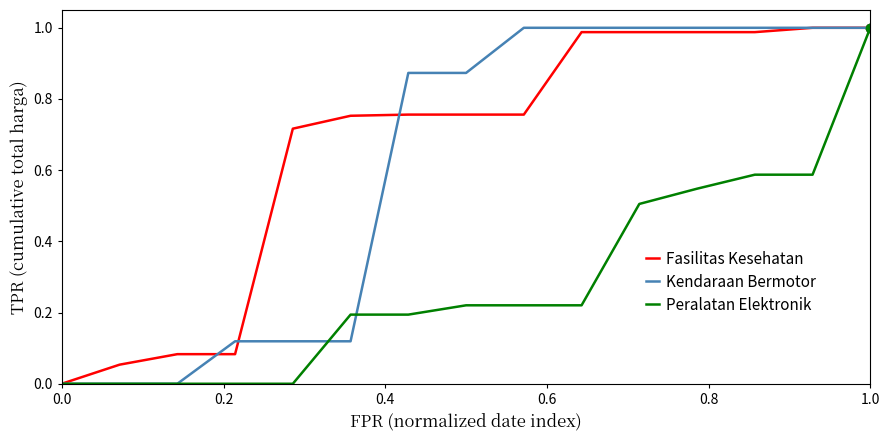

Which series has the largest total across all categories?

Fasilitas Kesehatan